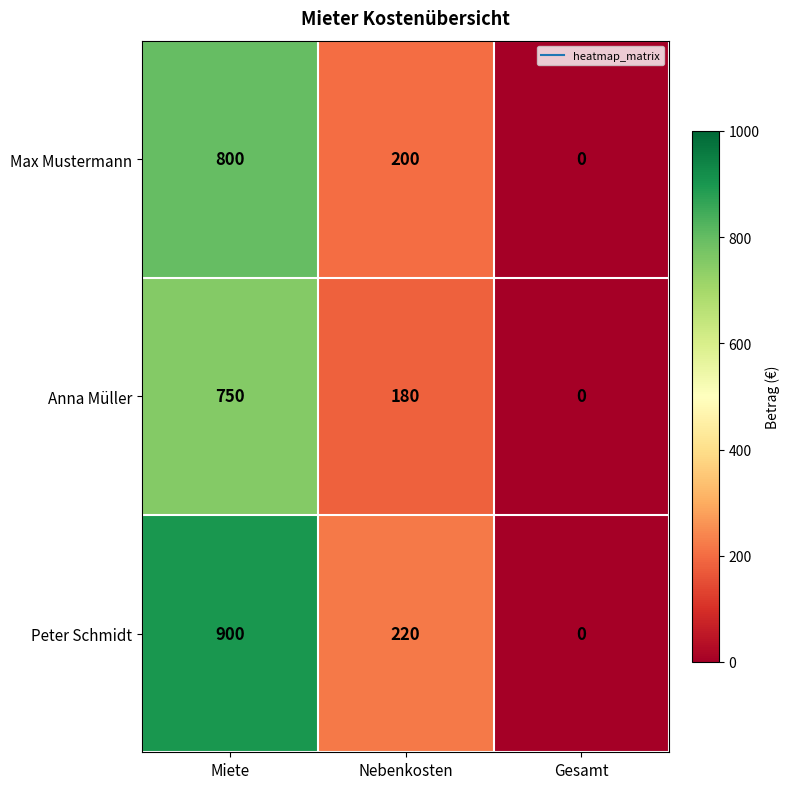

The Anna Müller series shows 180 at Nebenkosten. True or false?

True